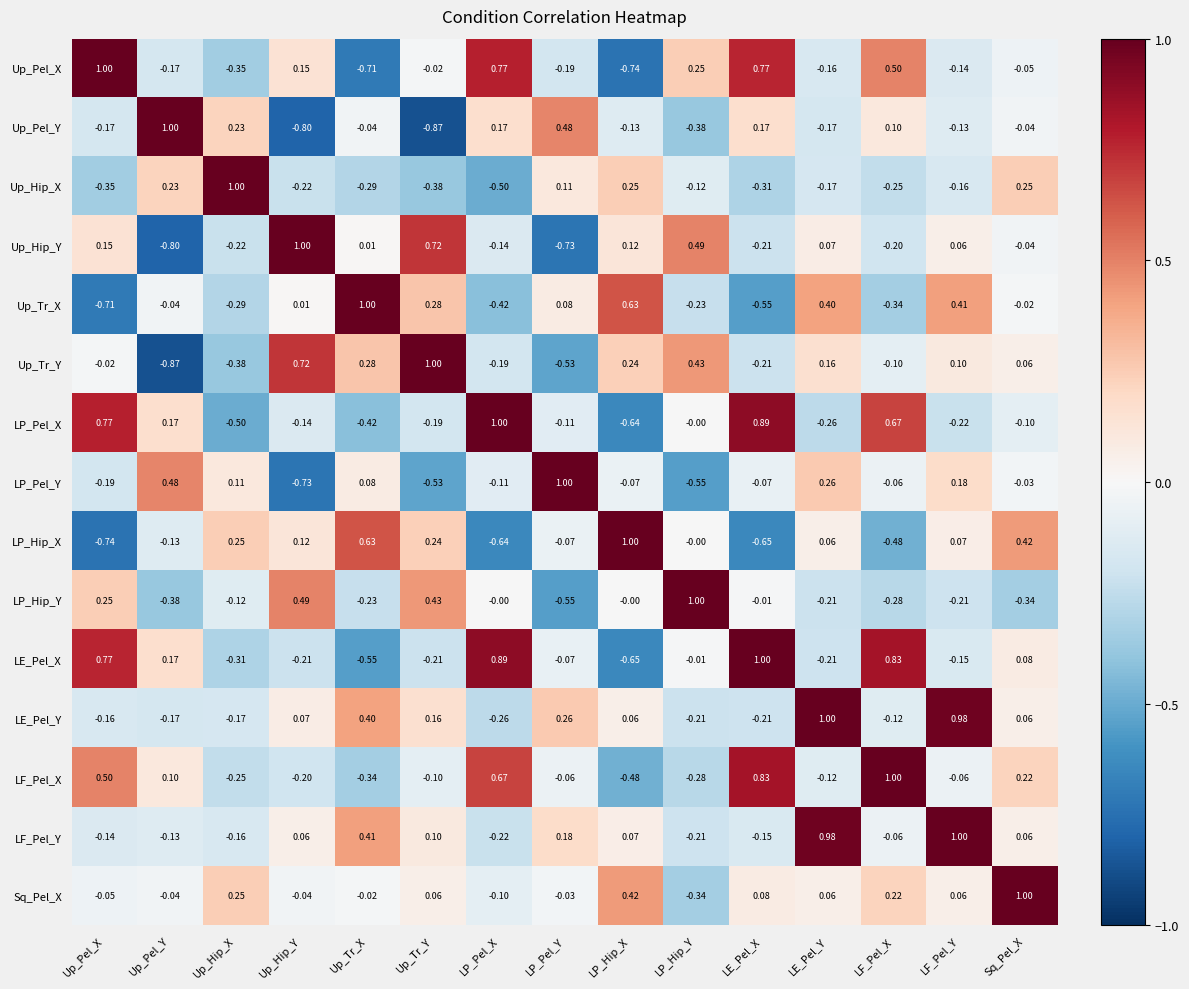

What is the total value across all series at LF_Pel_X?

1.4